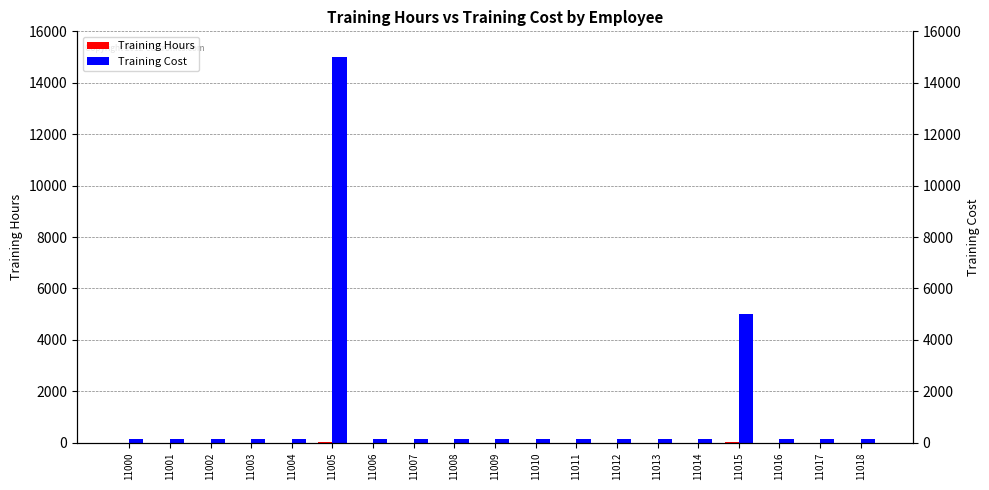

What is the difference between the maximum and second lowest values in the Training Hours series?

29.5